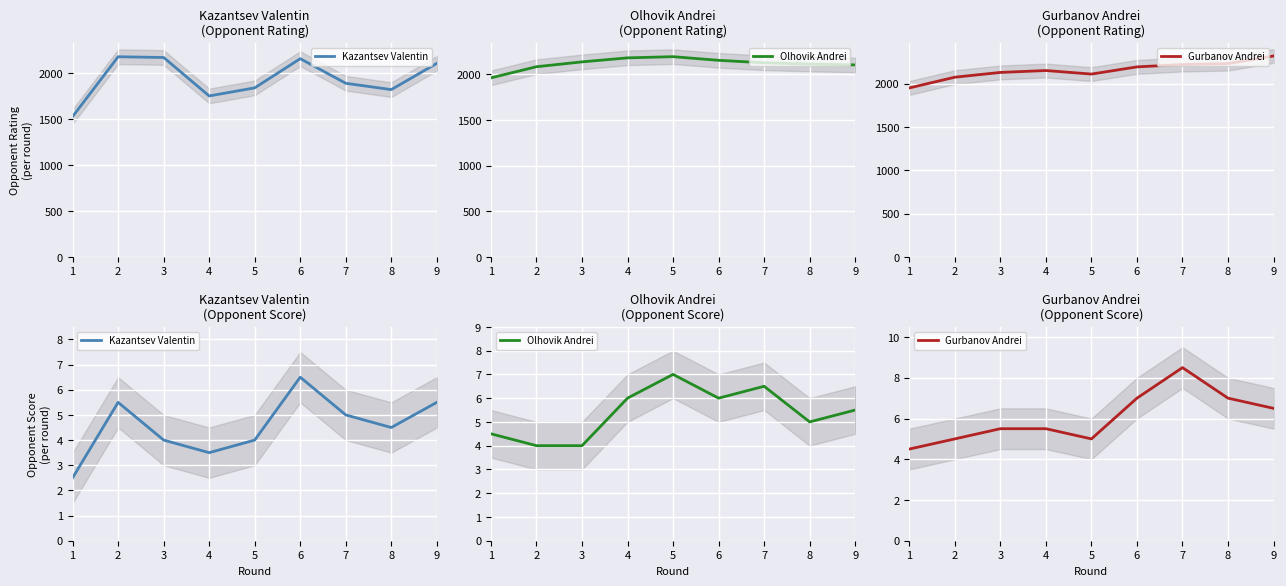

Where is Gurbanov Andrei nearest to the value 6?

3